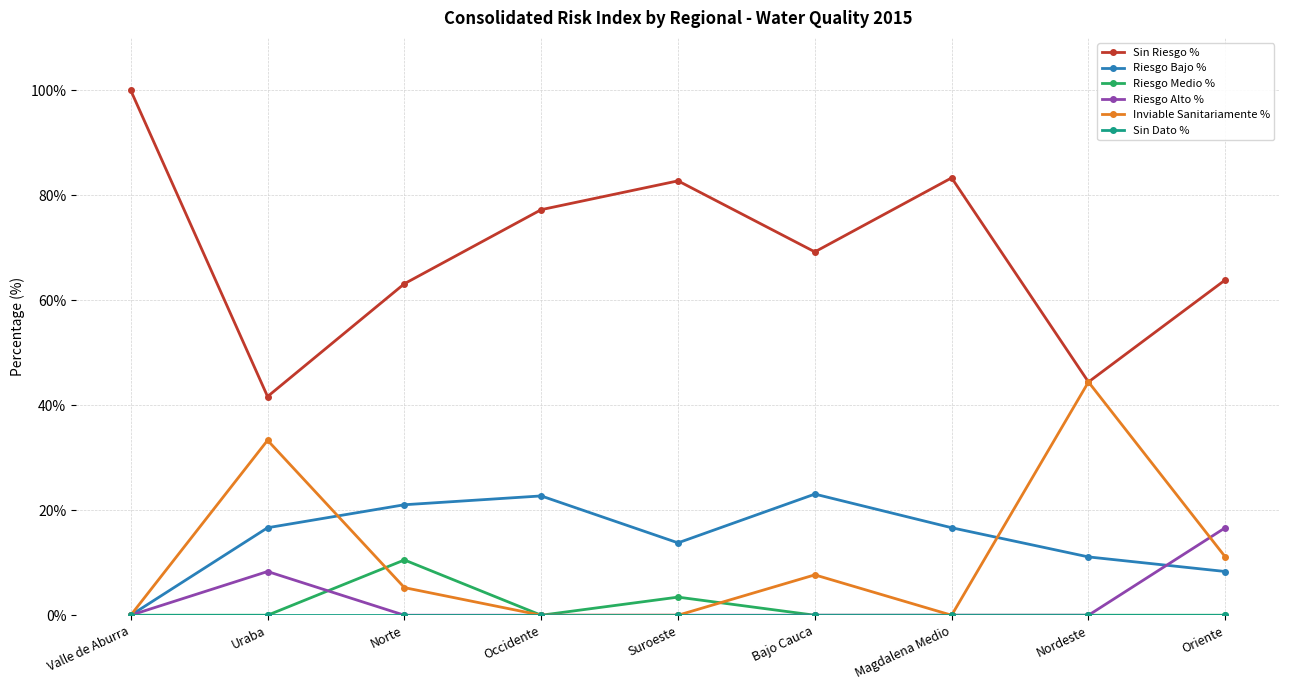

The value of Riesgo Alto % at Occidente is -9.6. True or false?

False